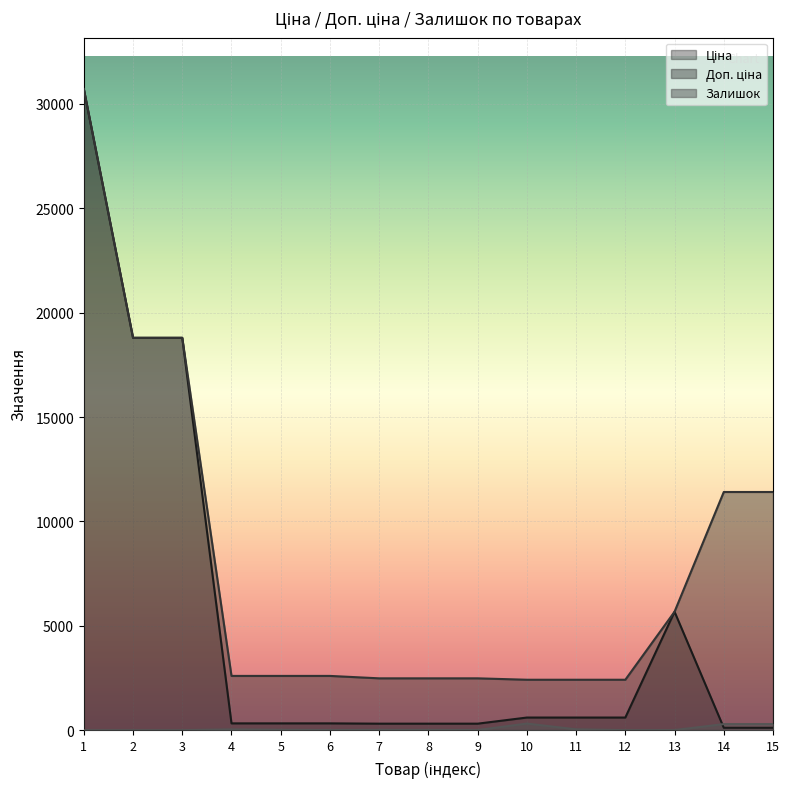

Which series has the widest spread of values?

Ціна